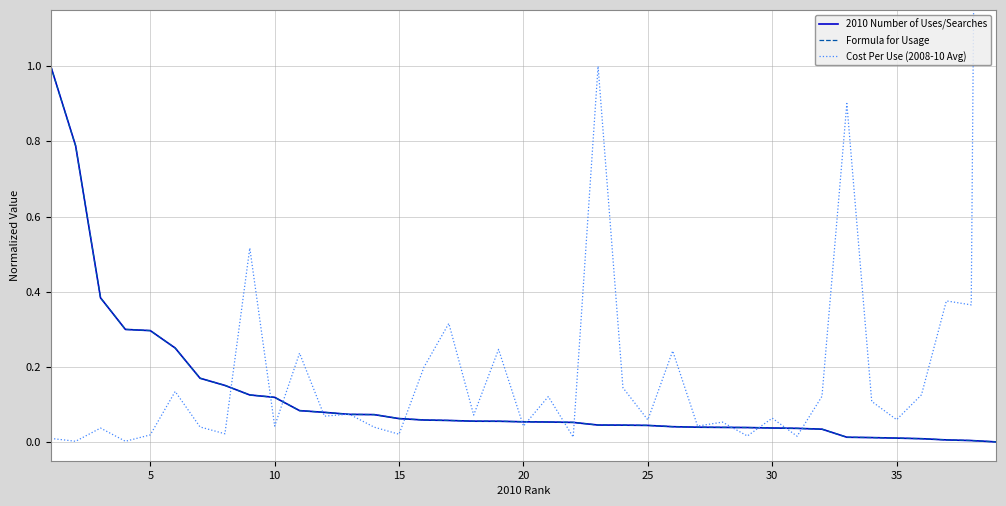

How many intersections are there between Formula for Usage and Cost Per Use (2008-10 Avg)?

15